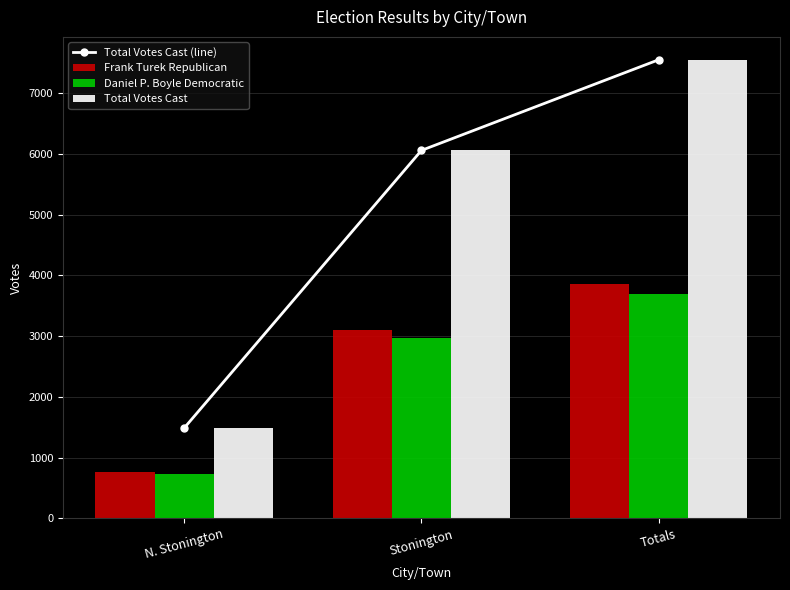

Between N. Stonington and Stonington, which series saw the biggest shift?

Total Votes Cast (line)